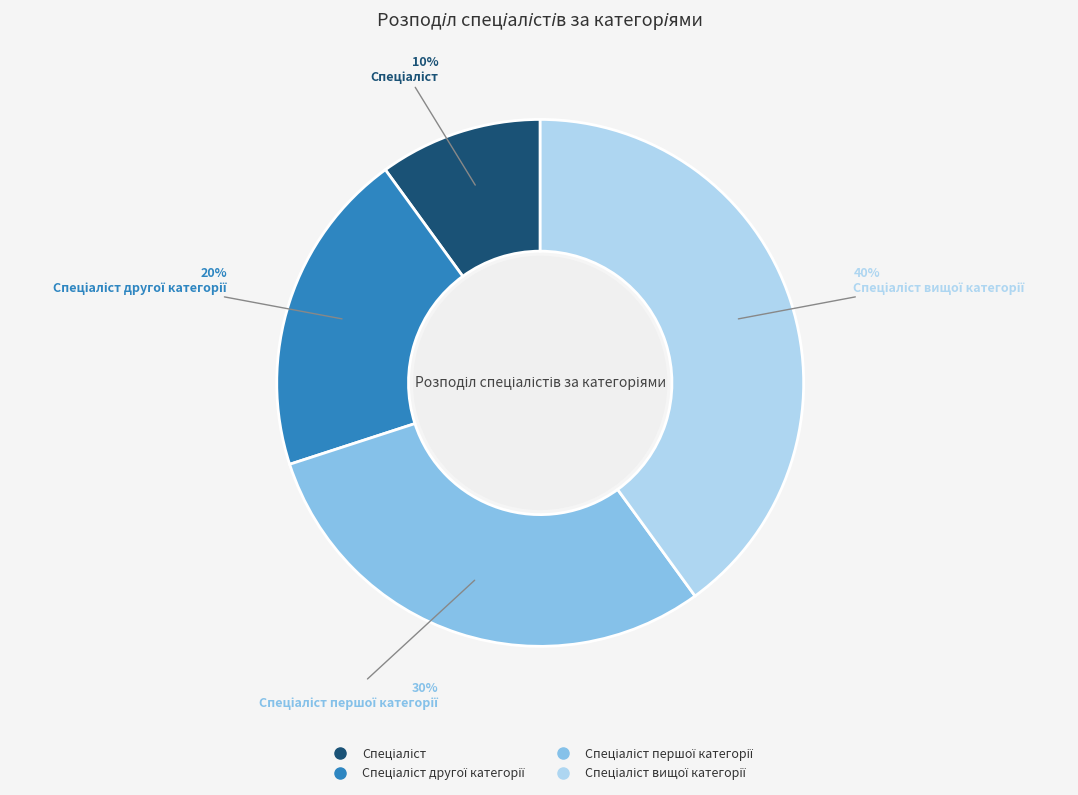

Count the number of slices in the pie.

4